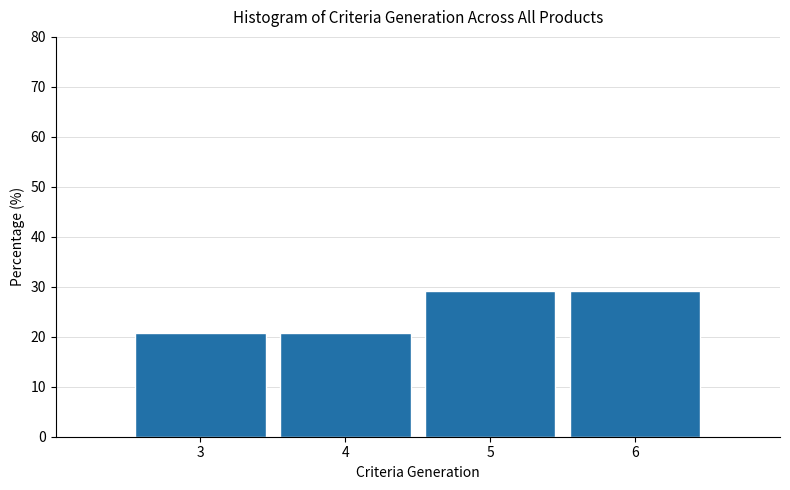

How tall is the bar that spans 4.5 to 5.5 on the x-axis? The values are not printed on the chart, so give them approximately, as read against the axis.

29